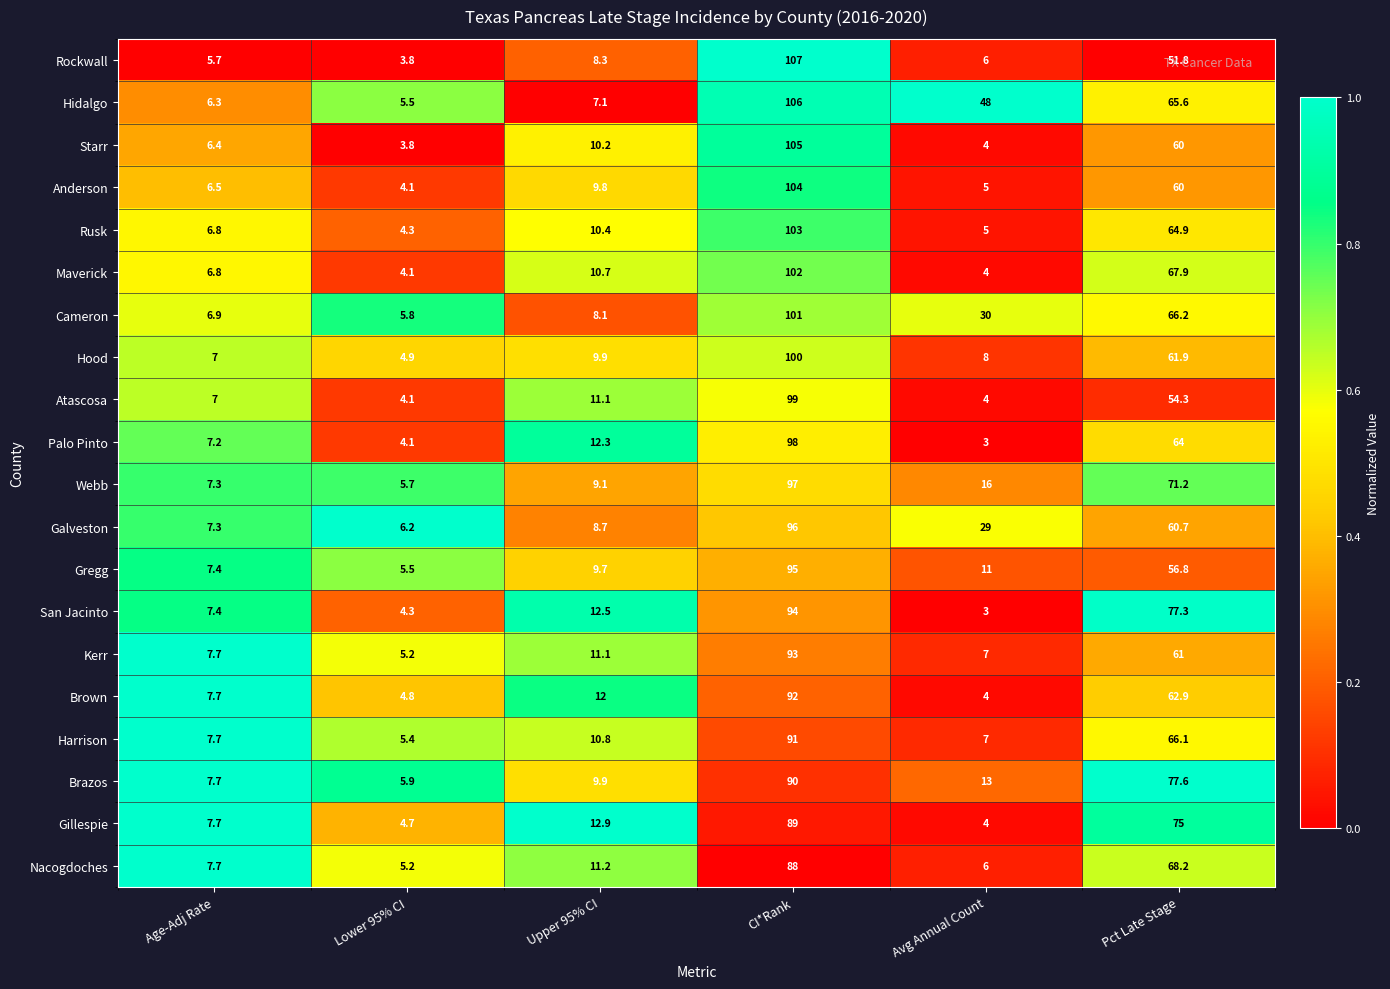

What is the sum of all Rusk values?

194.4